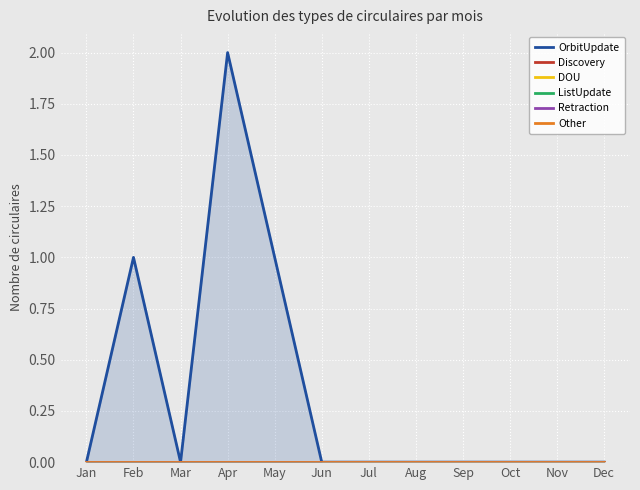

How many lines are shown in the chart?

6